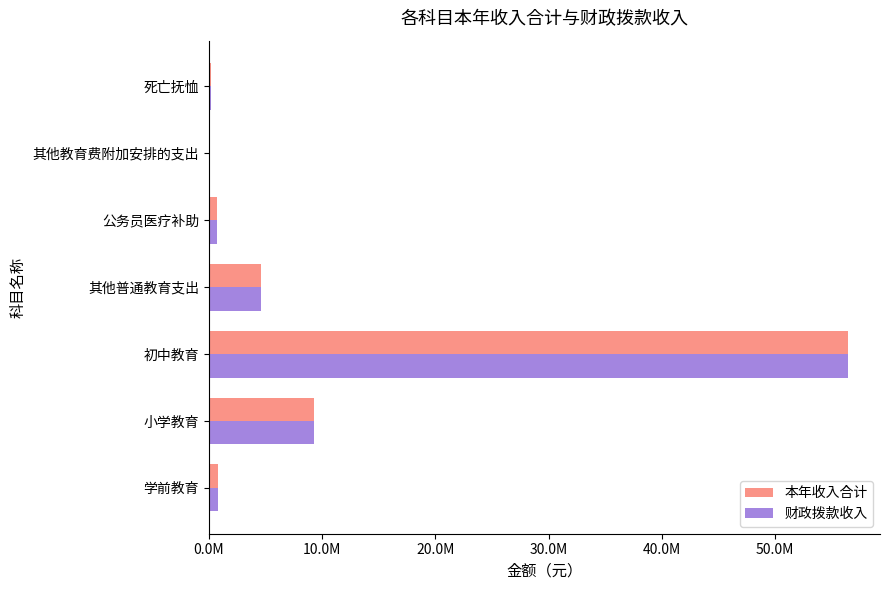

Reading left to right, transcribe all the data shown in this chart.

本年收入合计: 812432.0	9286744.1	56430904.7	4623507.6	766961.0	58403.4	169975.9
财政拨款收入: 812432.0	9286744.1	56430904.7	4623507.6	766961.0	58403.4	169975.9